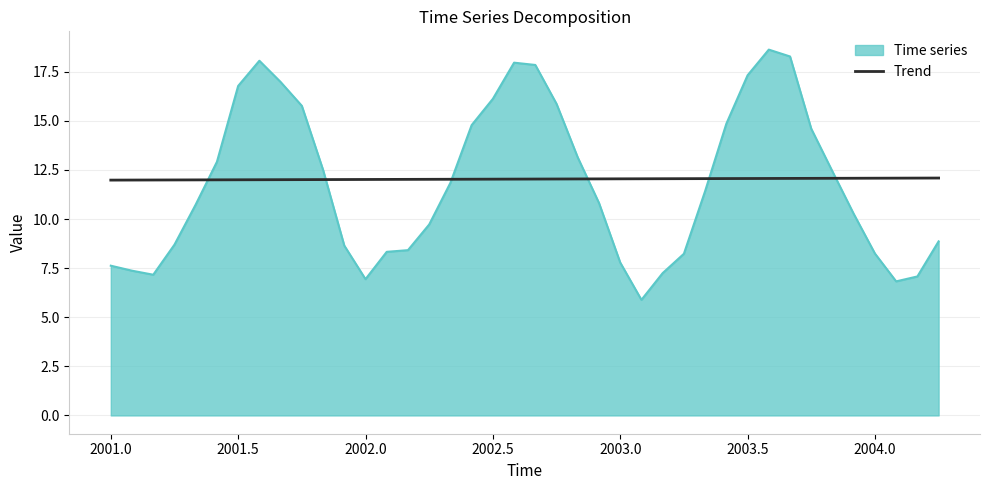

What is the minimum value shown in the chart?

5.9